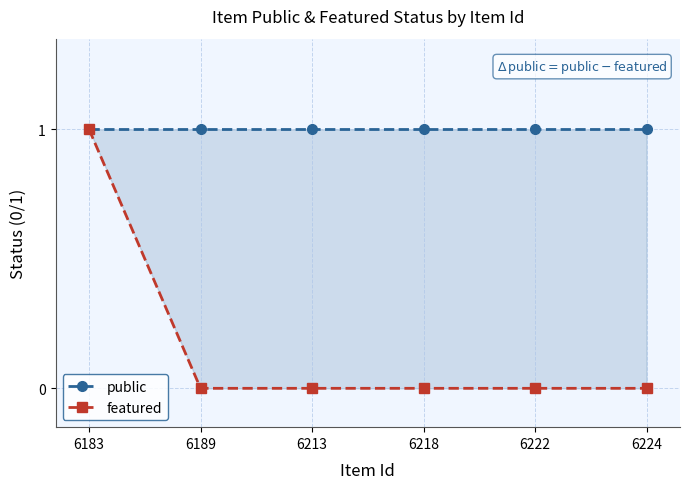

True or false: public and featured cross at least once.

False